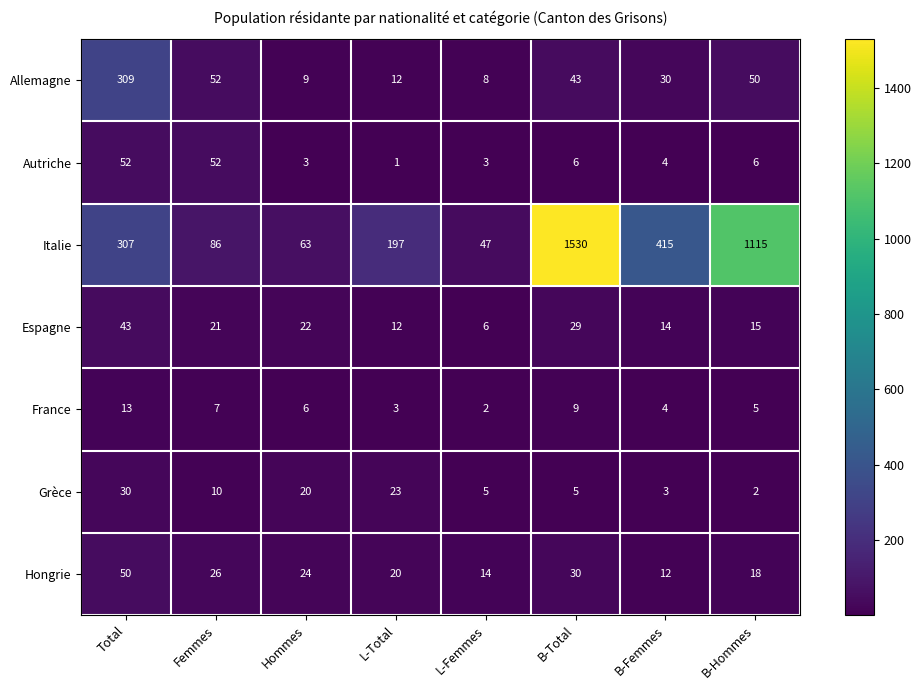

What is the difference between the Allemagne values at B-Femmes and L-Femmes?

22